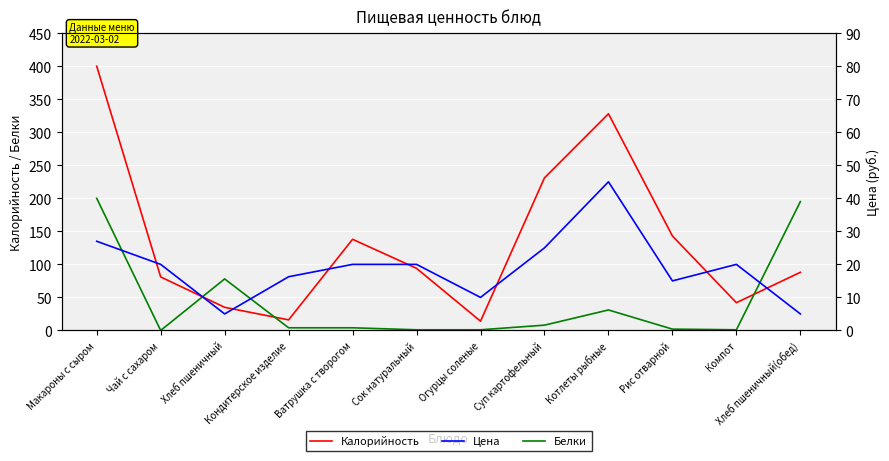

What are all the series names shown in the legend?

Калорийность, Белки, Цена